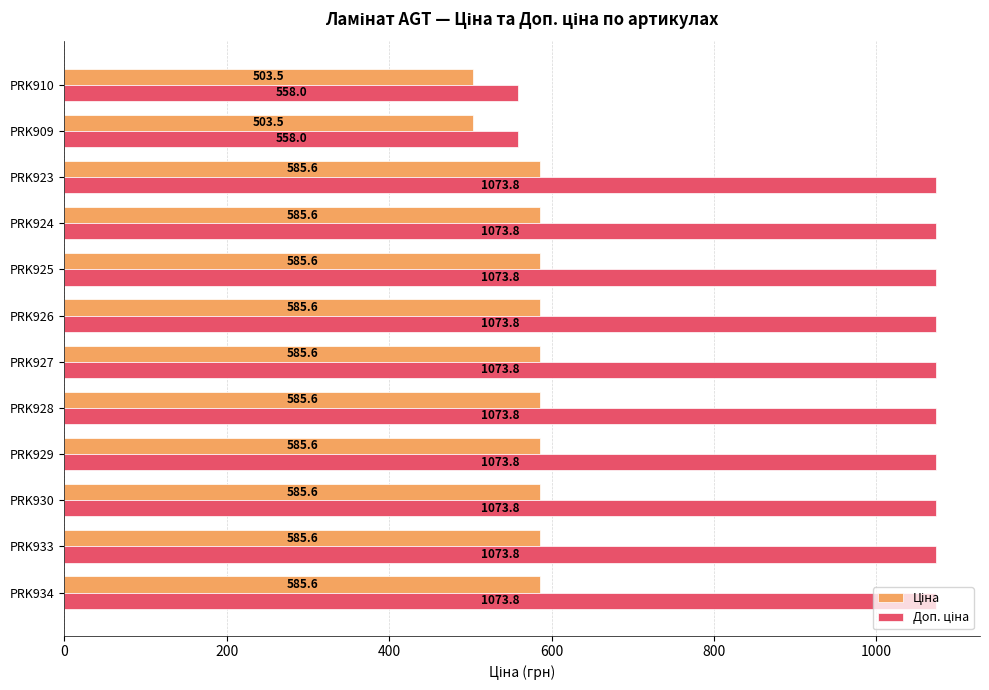

What is the spread (max minus min) of values at PRK925?

488.2